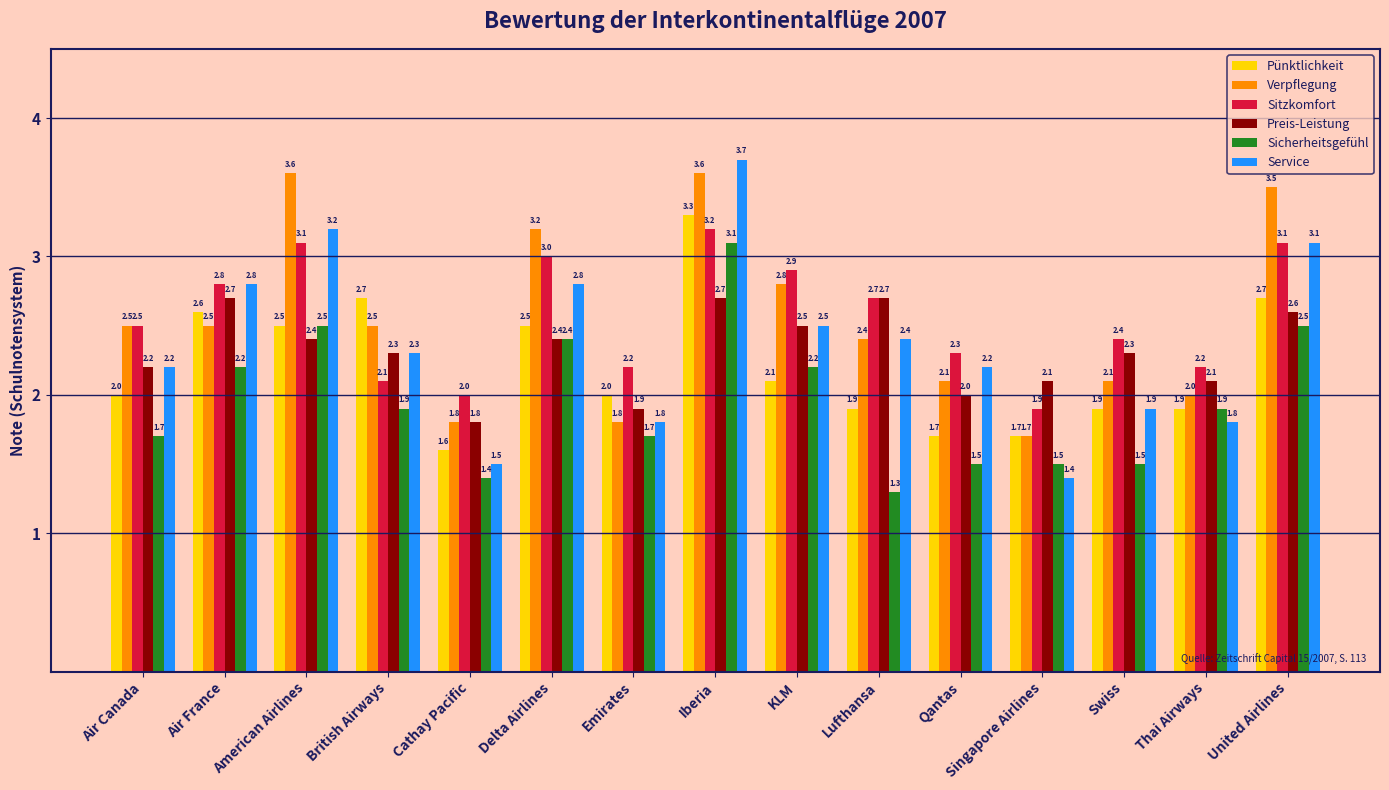

True or false: Sitzkomfort has a value of 0.9 at Singapore Airlines.

False